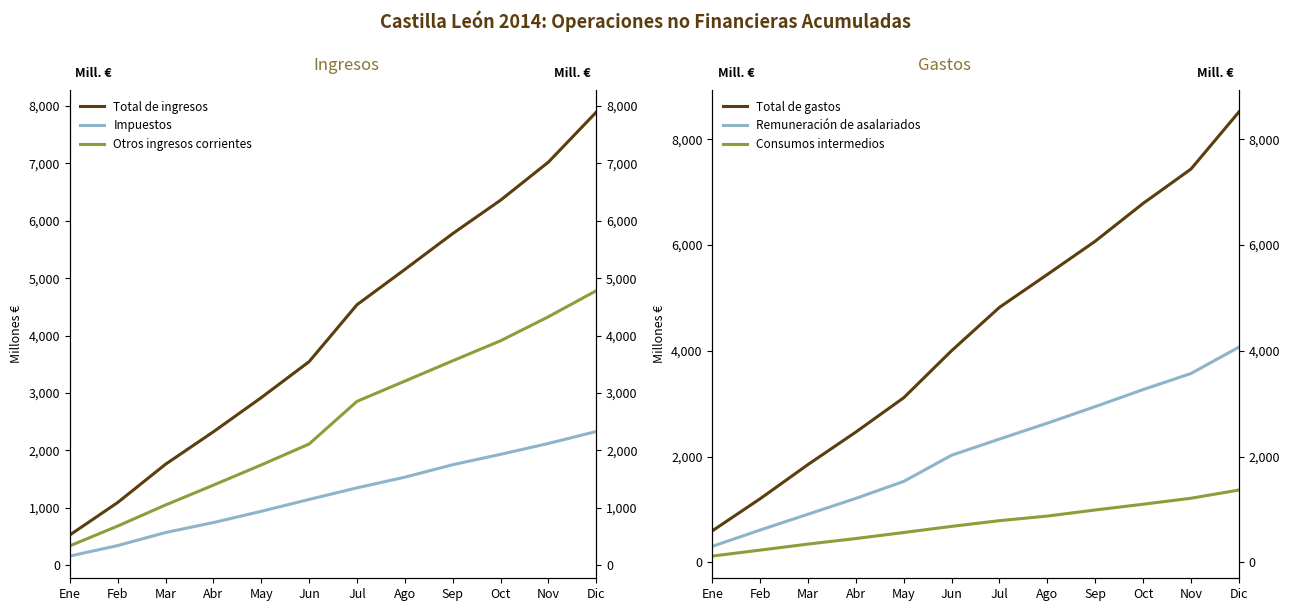

True or false: Remuneración de asalariados and Impuestos cross at least once.

False